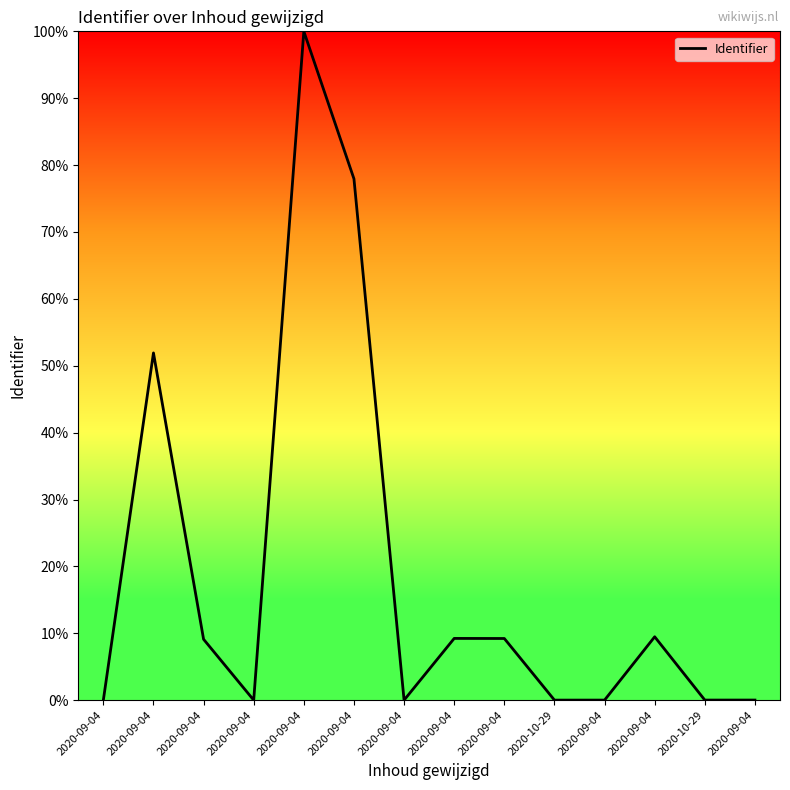

Reading left to right, list all the values displayed in this chart.

0.0	51.9	9.1	0.0	100.0	77.9	0.0	9.2	9.2	0.0	0.0	9.5	0.0	0.0